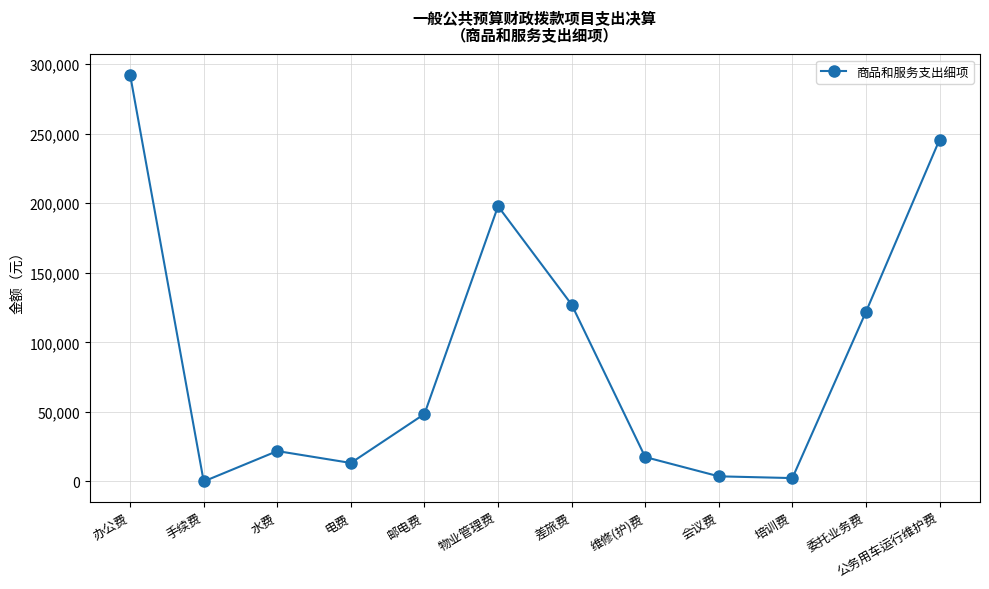

What is the difference between the maximum and second lowest values?

289937.0